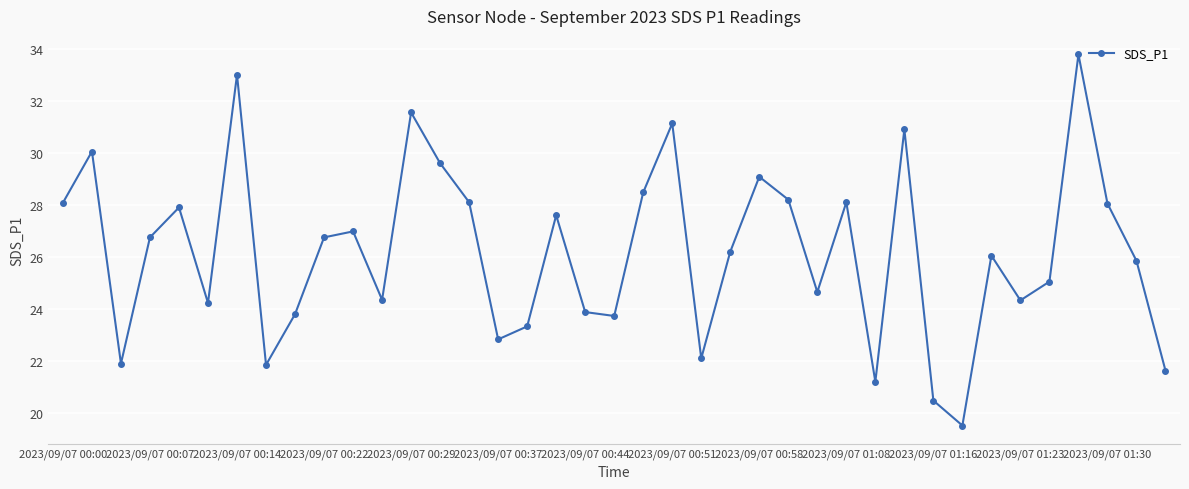

What is the smallest value displayed?

19.5